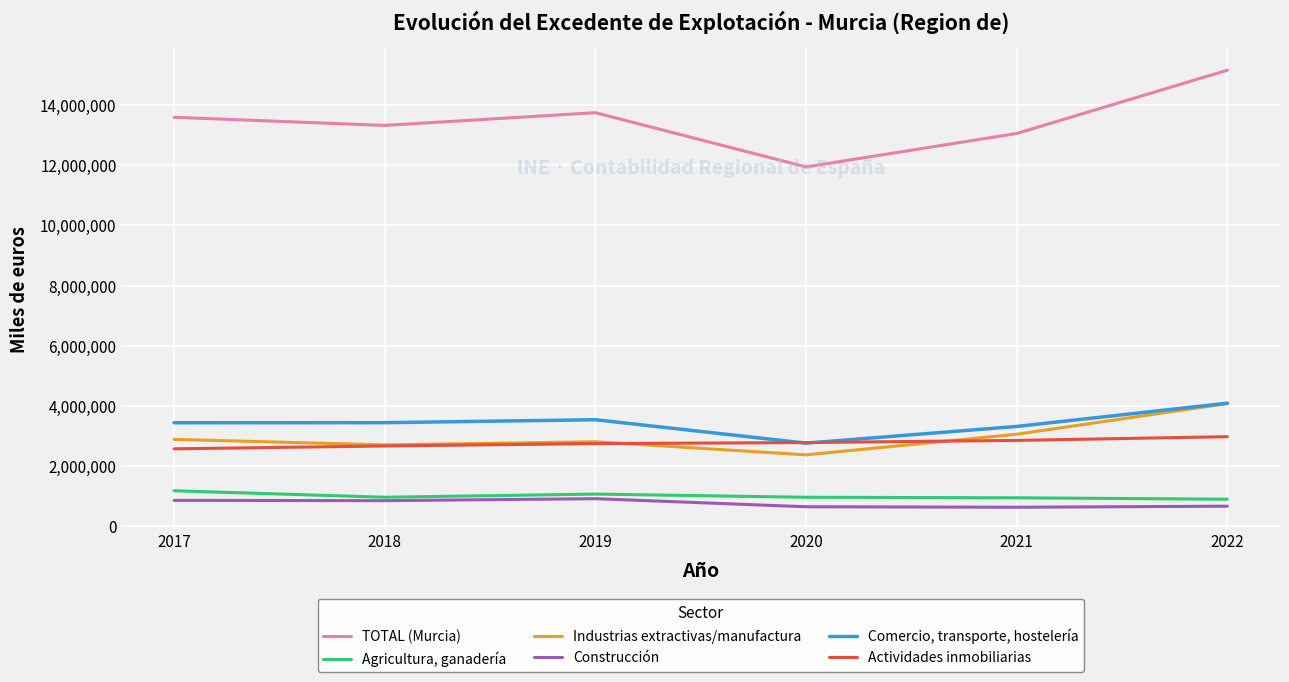

True or false: TOTAL (Murcia) and Industrias extractivas/manufactura intersect in this chart.

False